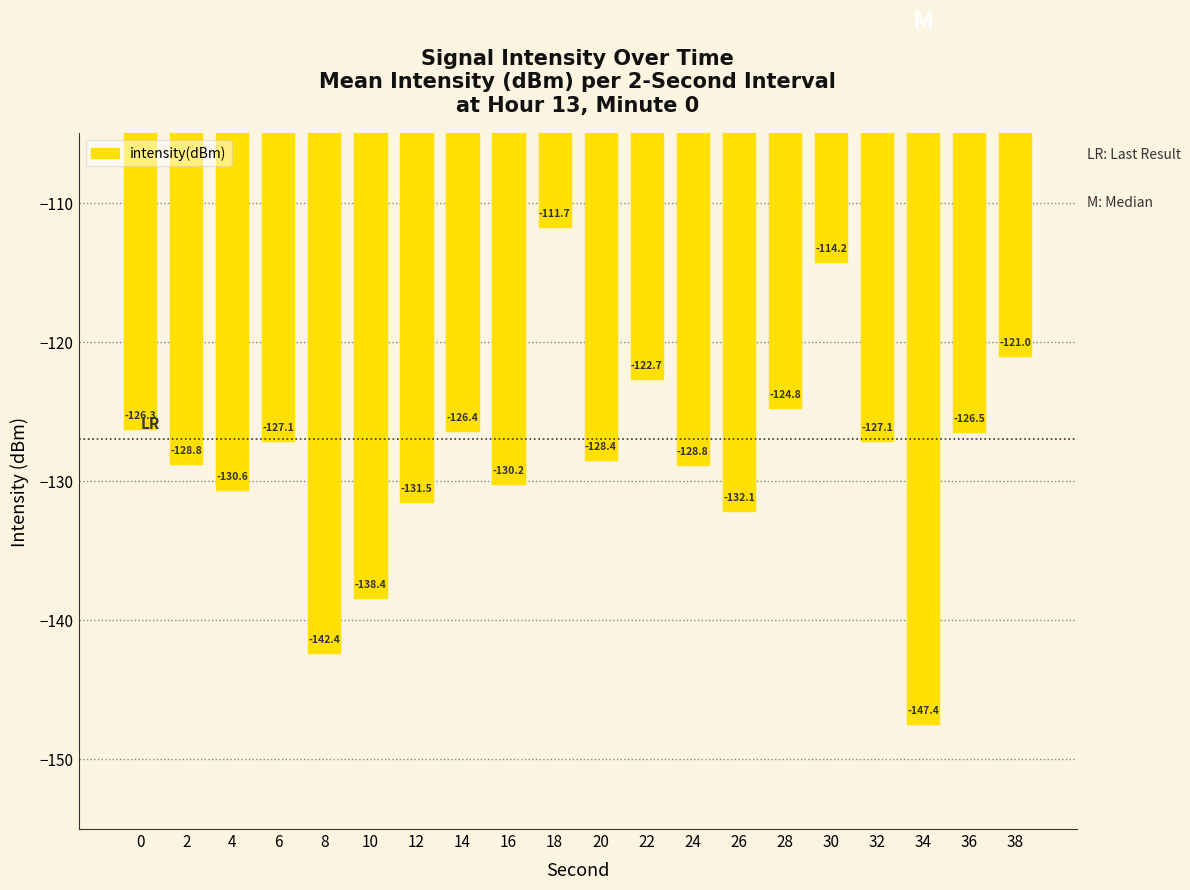

What is the average value?

-128.3